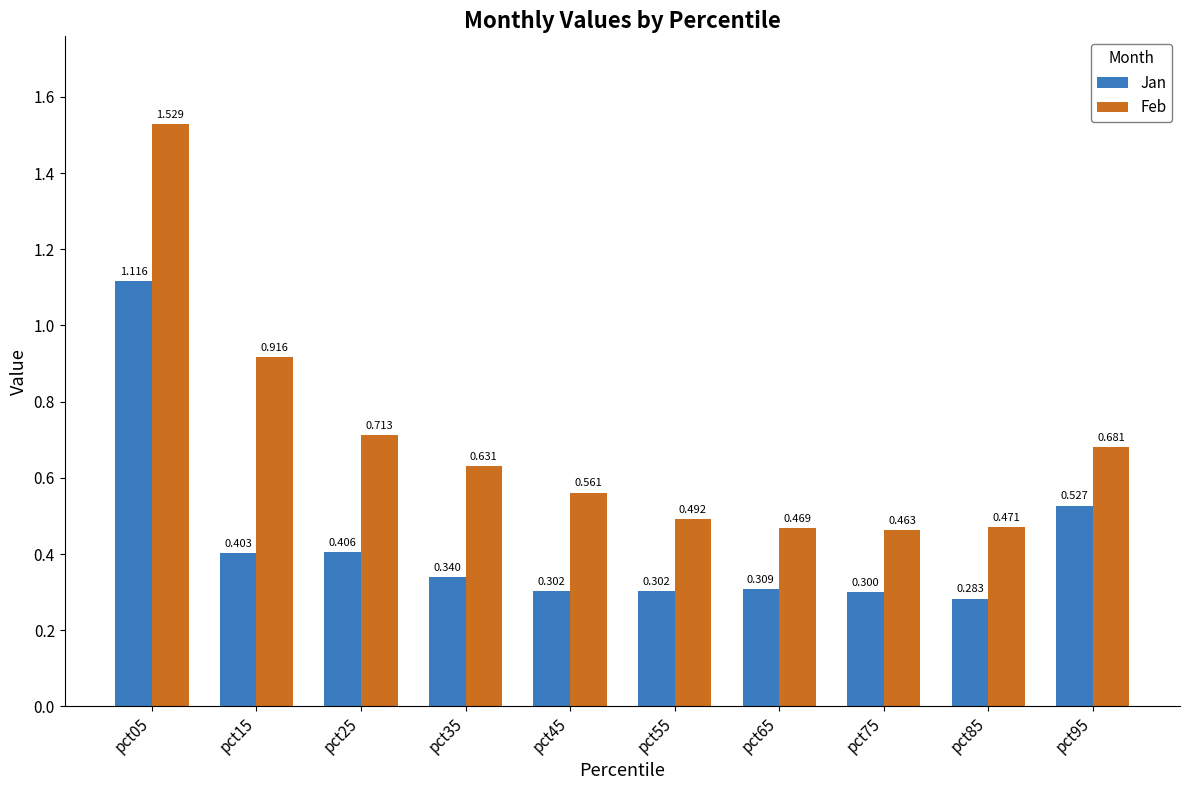

At pct95, list the series in order from largest to smallest.

Feb, Jan